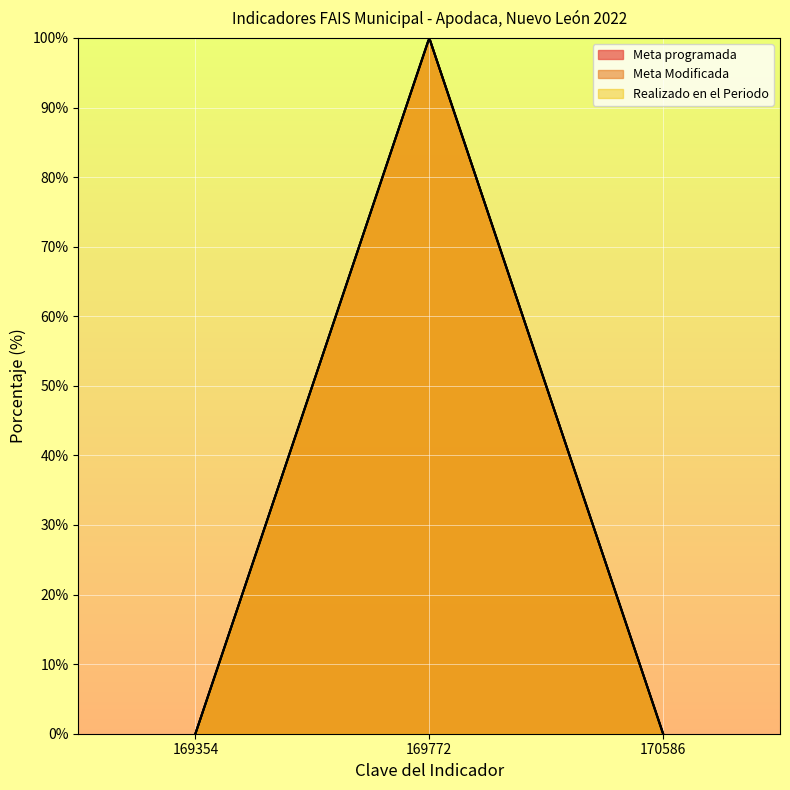

What is the average value of the Realizado en el Periodo series?

33